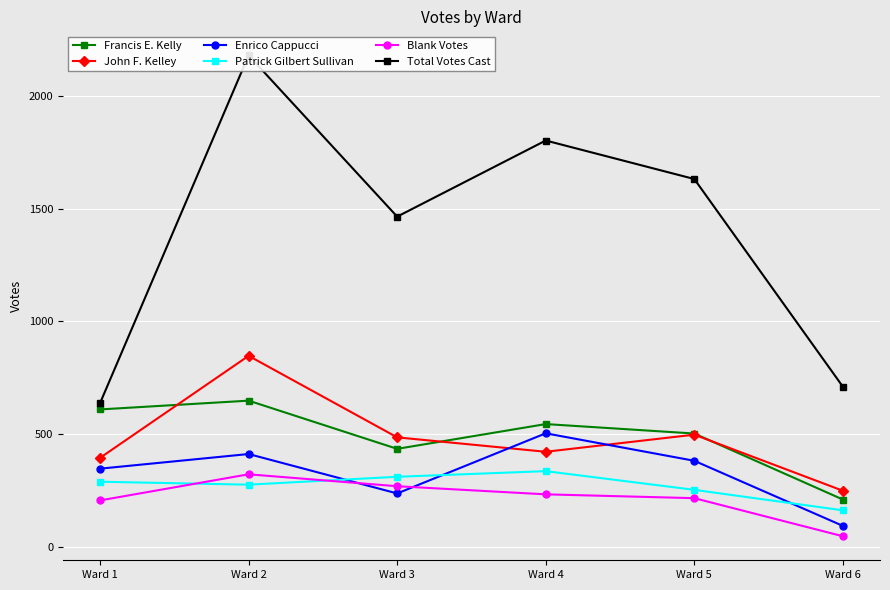

At which label does Enrico Cappucci reach its minimum?

Ward 6